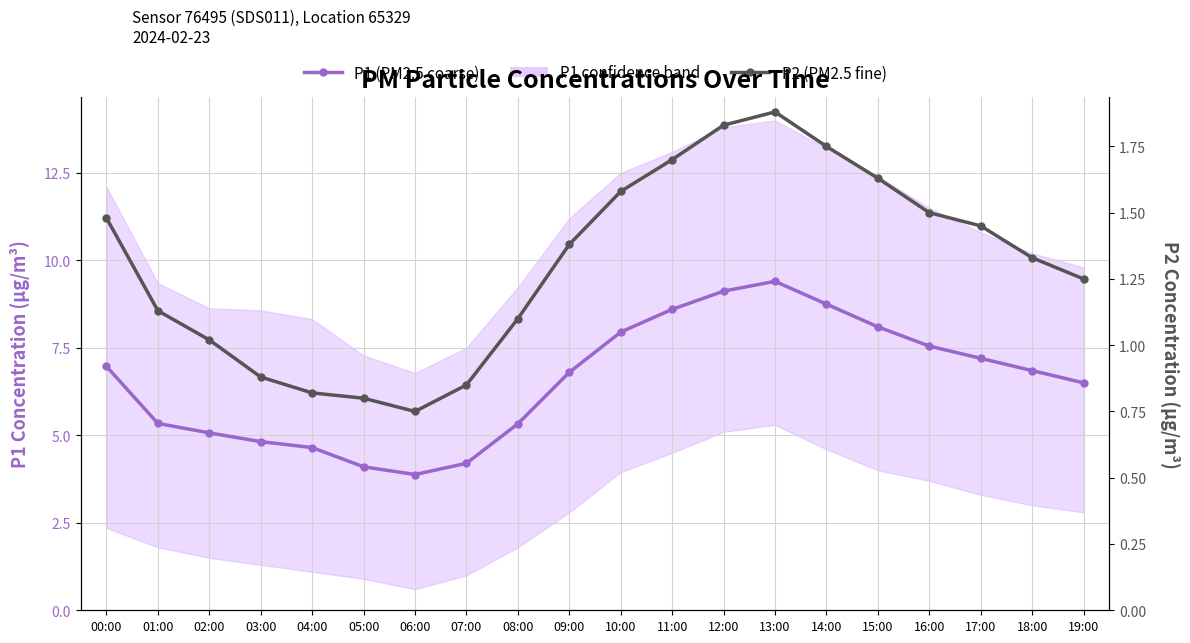

What is the difference between the maximum and second lowest values in the P1 (PM2.5 coarse) series?

5.3